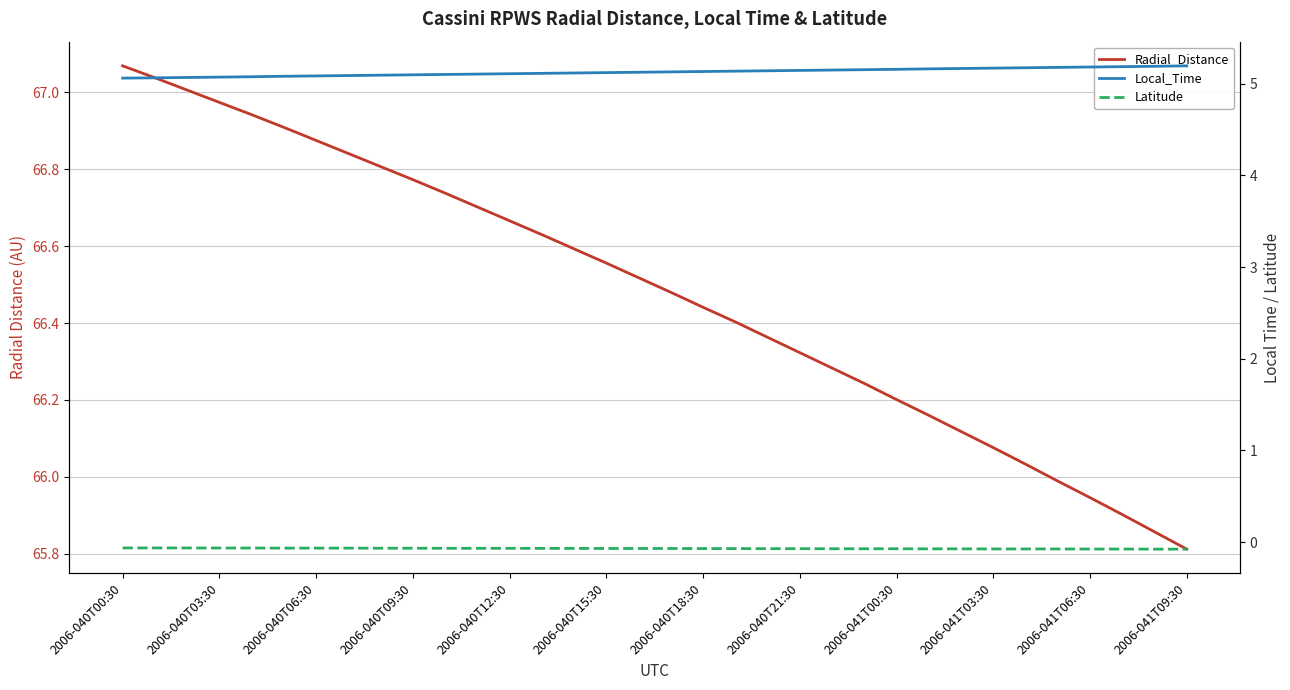

What is the lowest value of the Local_Time series?

5.1